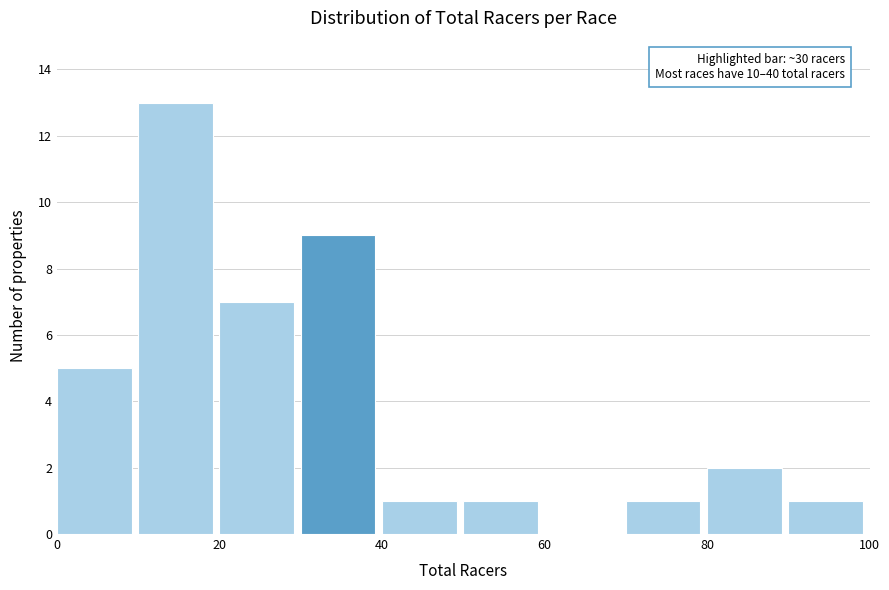

Which range on the x-axis has the tallest bar?

10 to 20